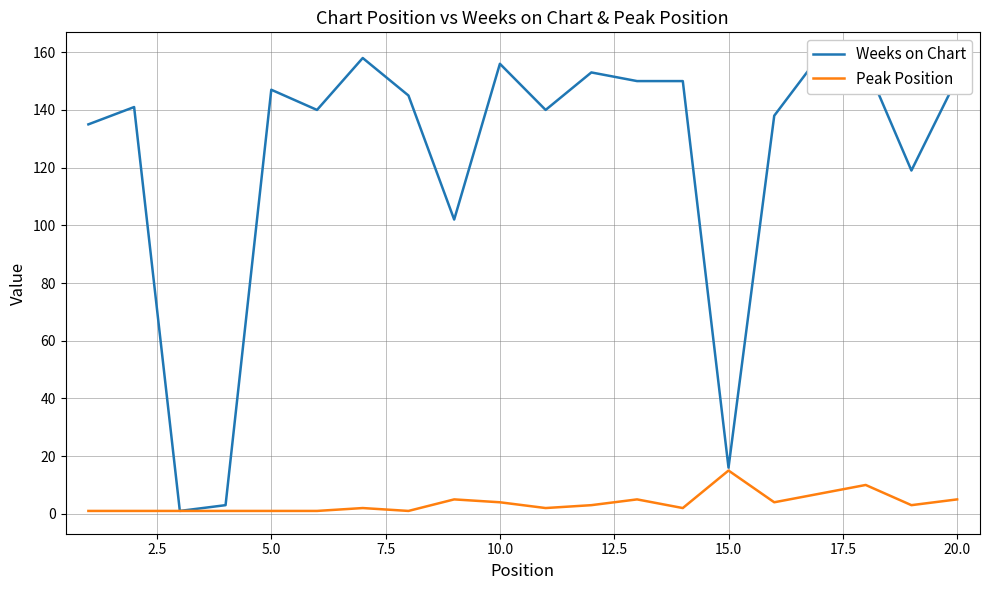

At how many categories does at least one series exceed 43?

17